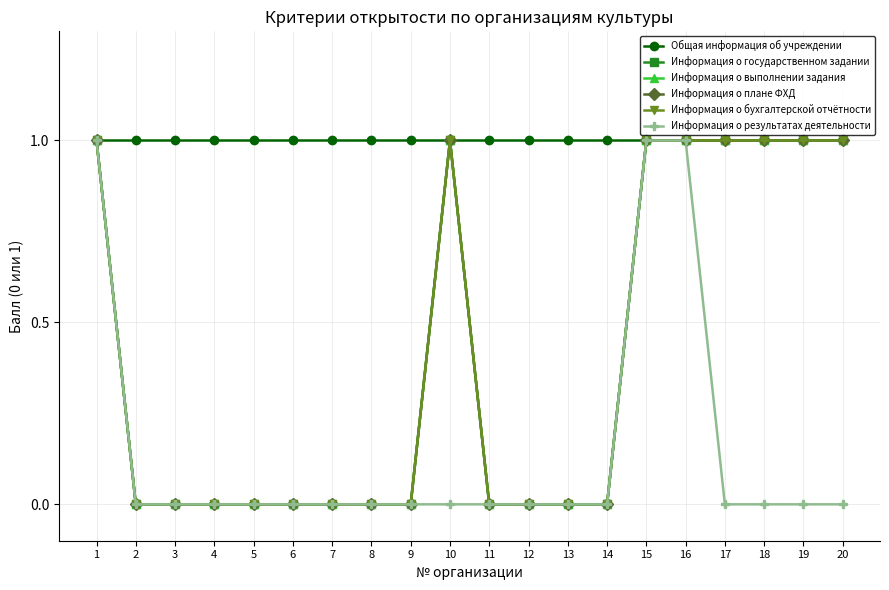

At which label is Информация о бухгалтерской отчётности closest to 0?

2